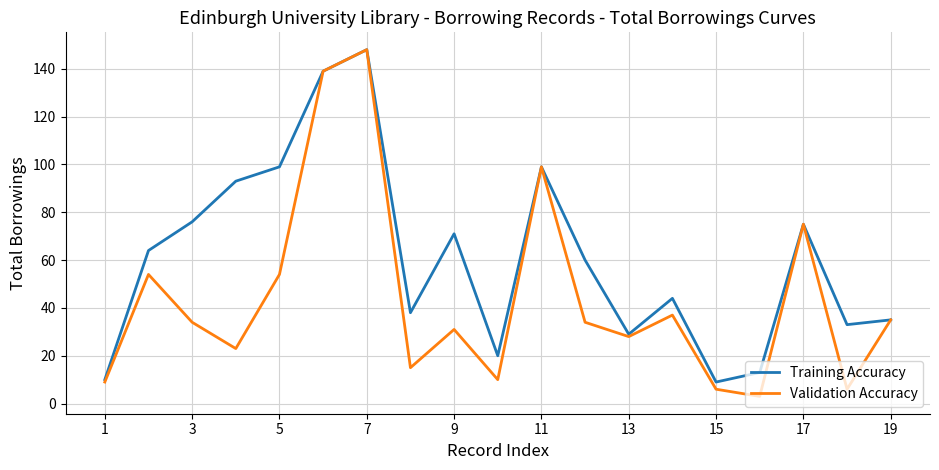

Which series has the largest total across all categories?

Training Accuracy